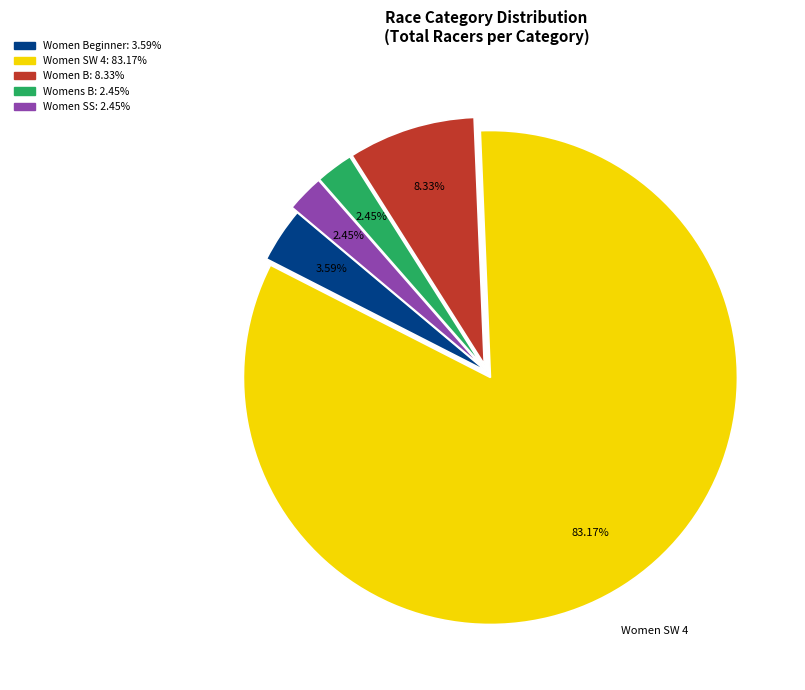

How many segments does this pie chart have?

5